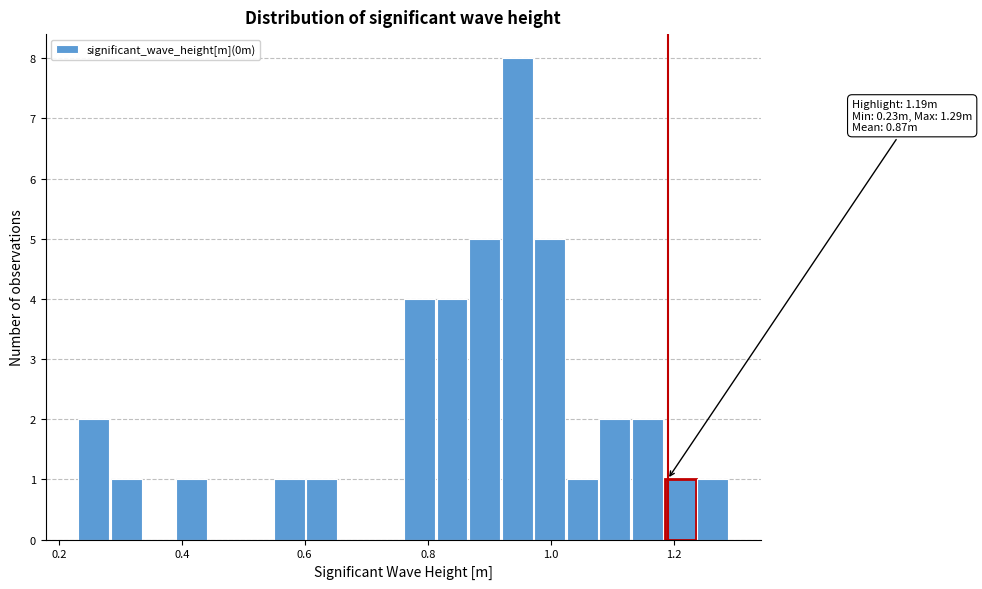

Around what value on the x-axis is the tallest bar? Give the approximate position of its centre, as read against the axis.

0.94